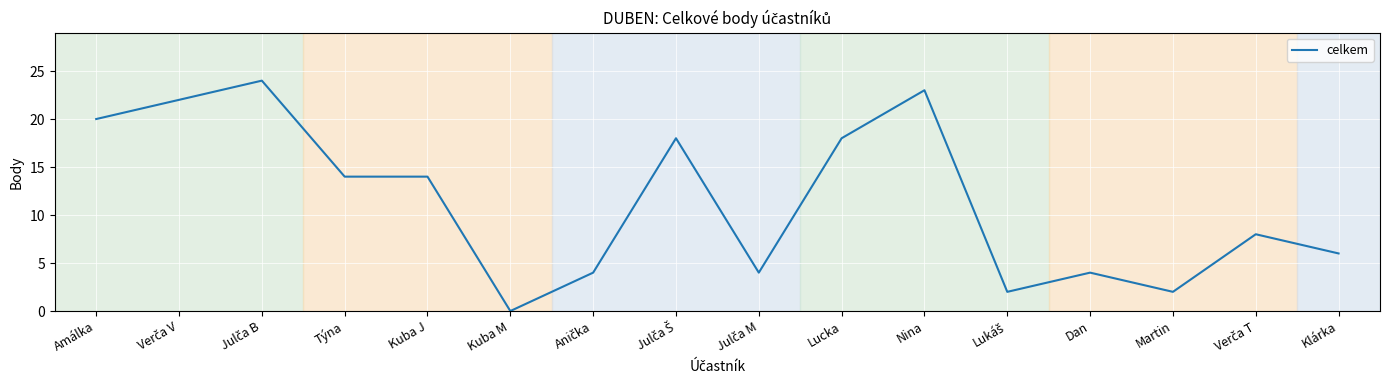

What is the difference between the values at Lucka and Martin?

16